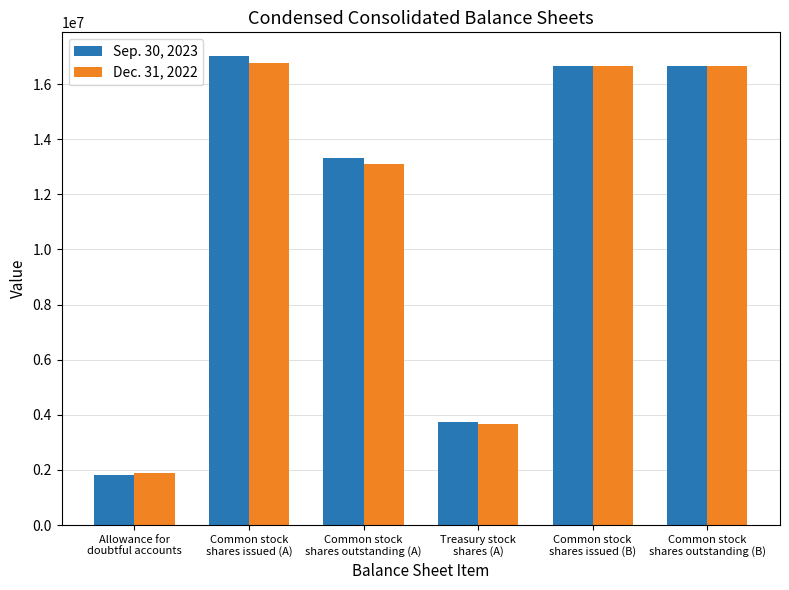

What is the maximum value shown in the chart?

17025209